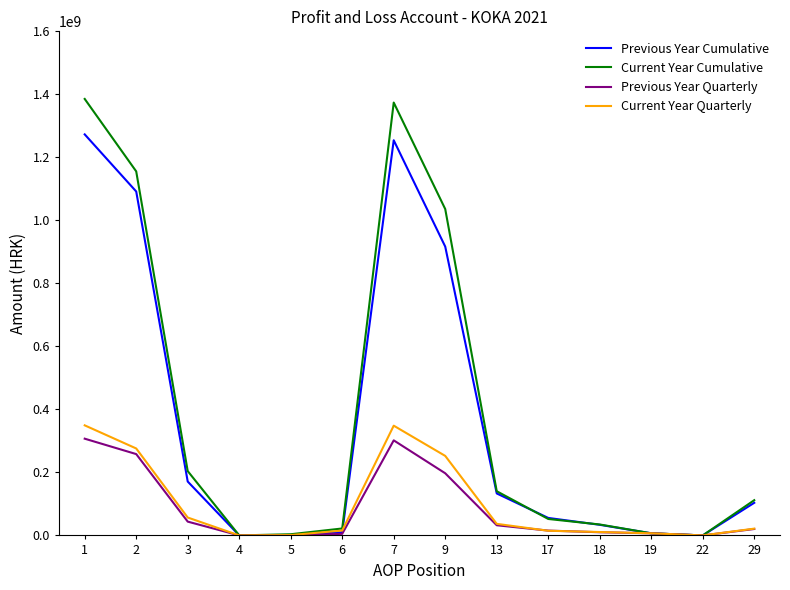

Which series has the largest range (max minus min)?

Current Year Cumulative